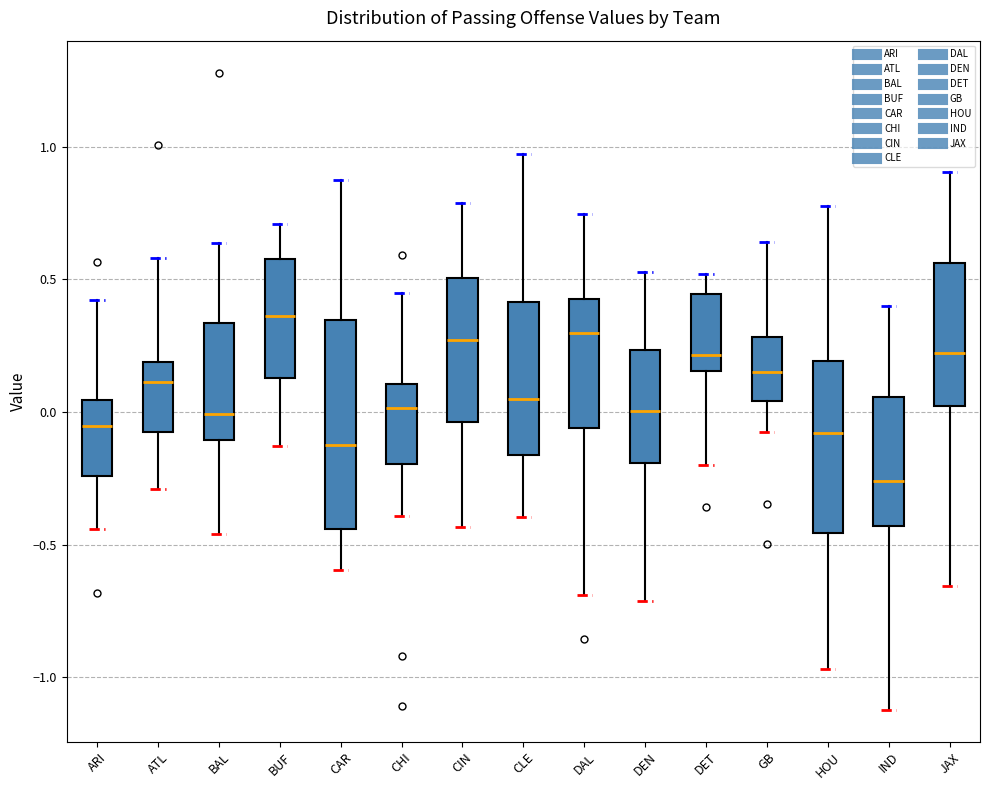

Which box's median line is the lowest?

IND